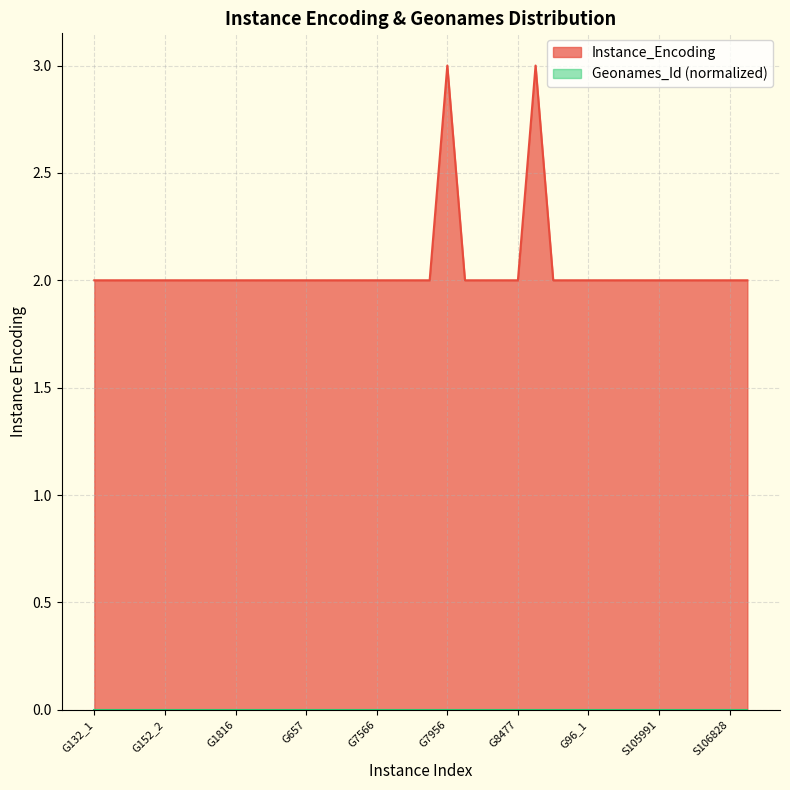

What is the value of the 25th point from the left?

2